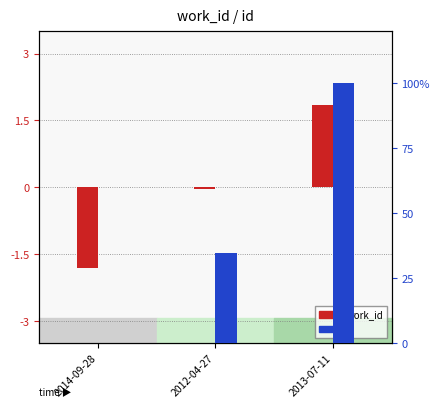

What is the lowest value of the work_id series?

-1.8